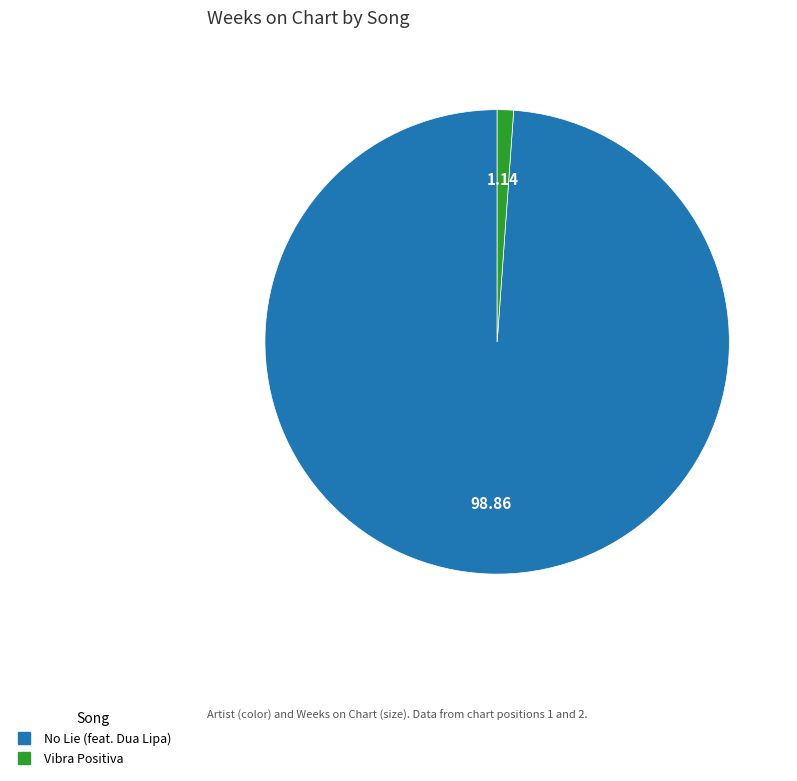

What is the largest slice in the pie chart?

No Lie (feat. Dua Lipa)